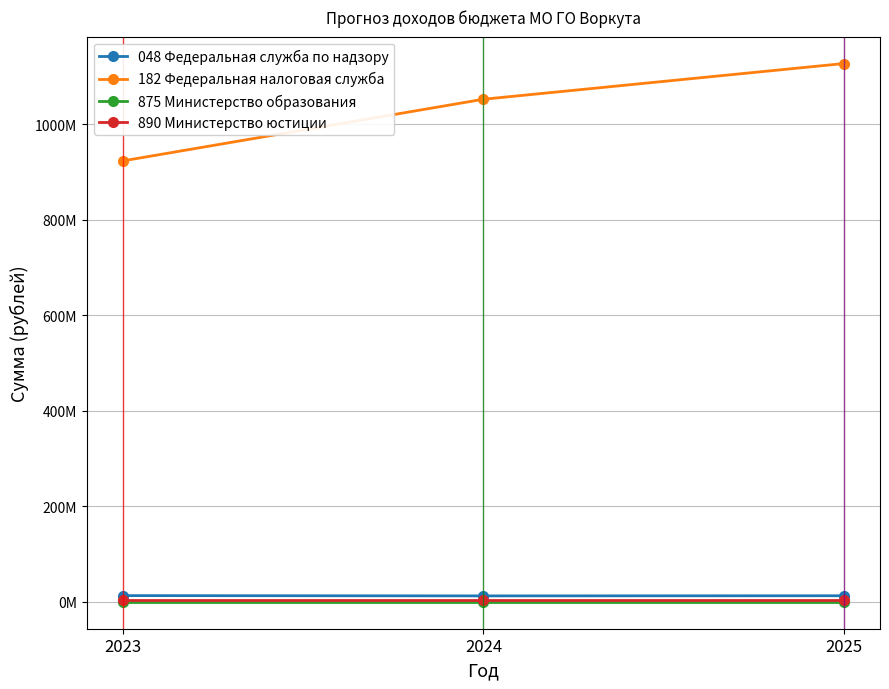

What are all the series names shown in the legend?

048 Федеральная служба по надзору, 182 Федеральная налоговая служба, 875 Министерство образования, 890 Министерство юстиции